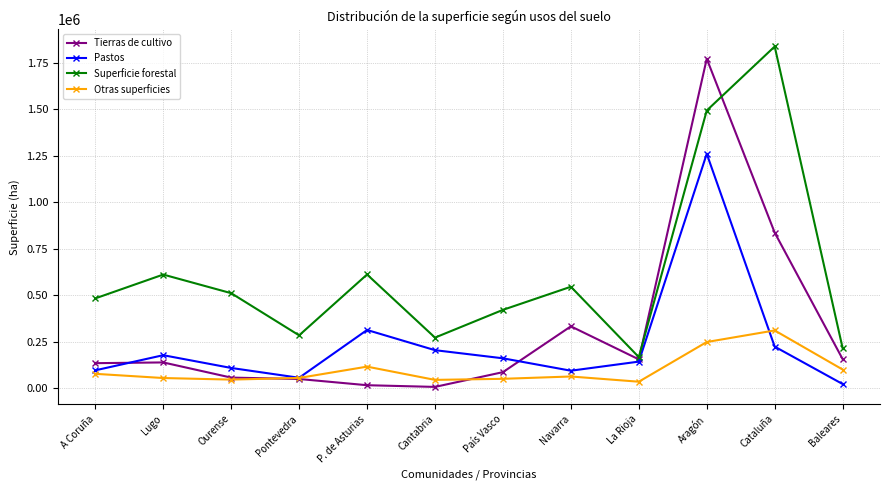

Where is Superficie forestal nearest to the value 1002181?

P. de Asturias